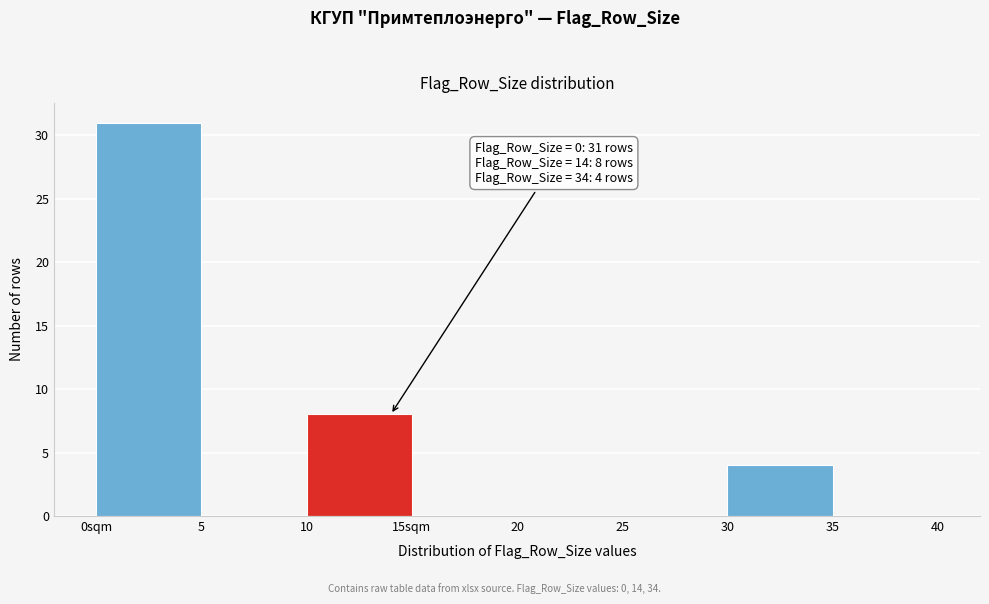

Reading left to right, what are all the values shown in this chart?

0sqm=31	5=0	10=8	15sqm=0	20=0	25=0	30=4	35=0